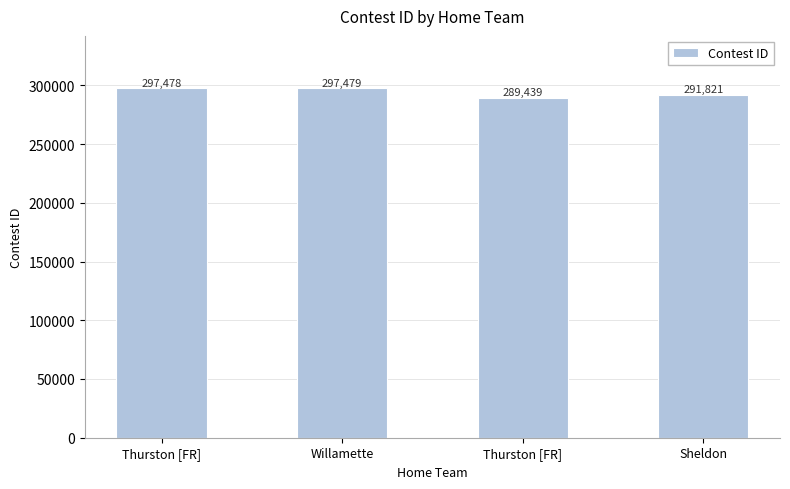

At which label does the data first exceed 297478?

Willamette